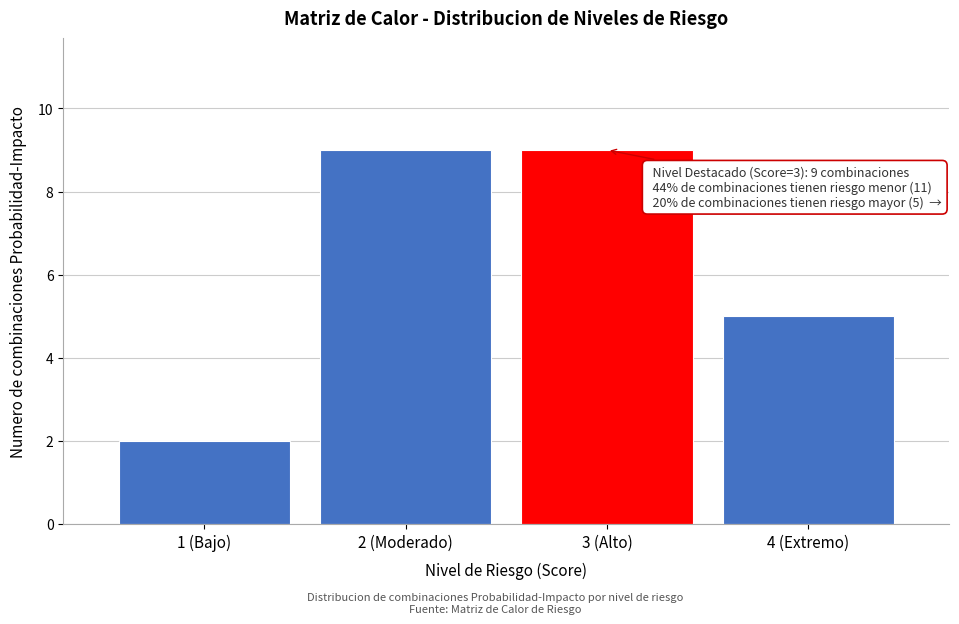

Reading left to right, what are all the values shown in this chart?

2	9	9	5